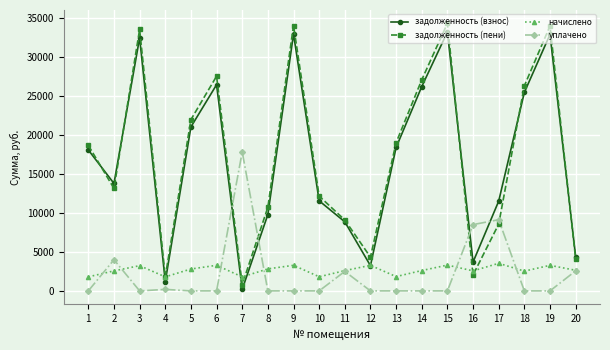

List the series in order of their peak value, highest first.

задолженность (пени), задолженность (взнос), уплачено, начислено